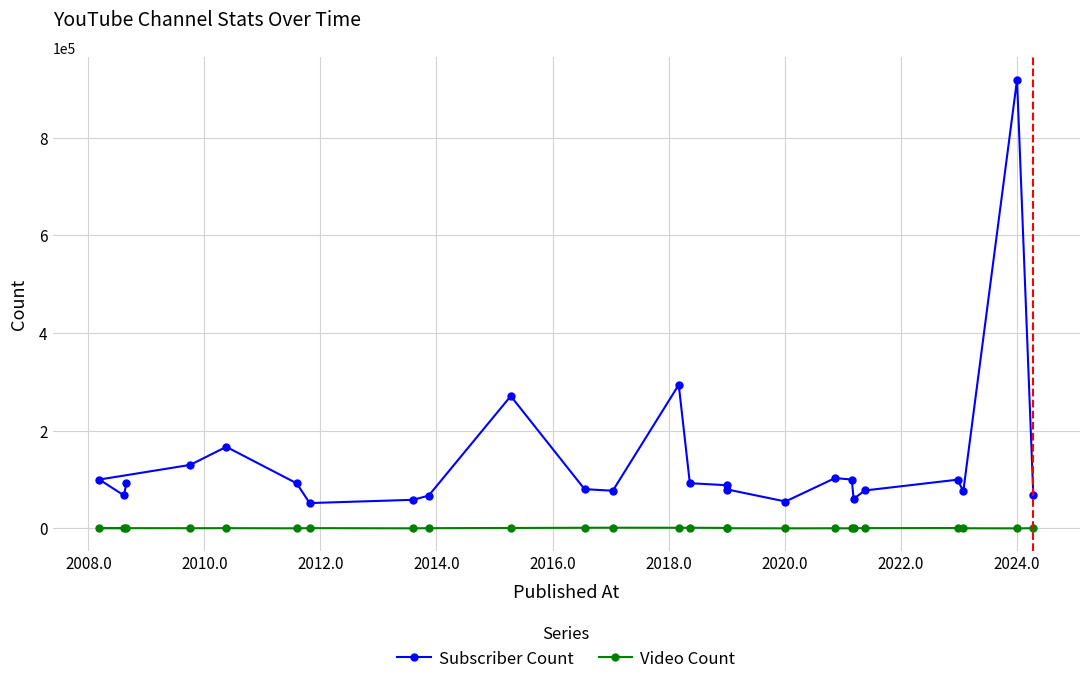

Which series has the largest total across all categories?

Subscriber Count